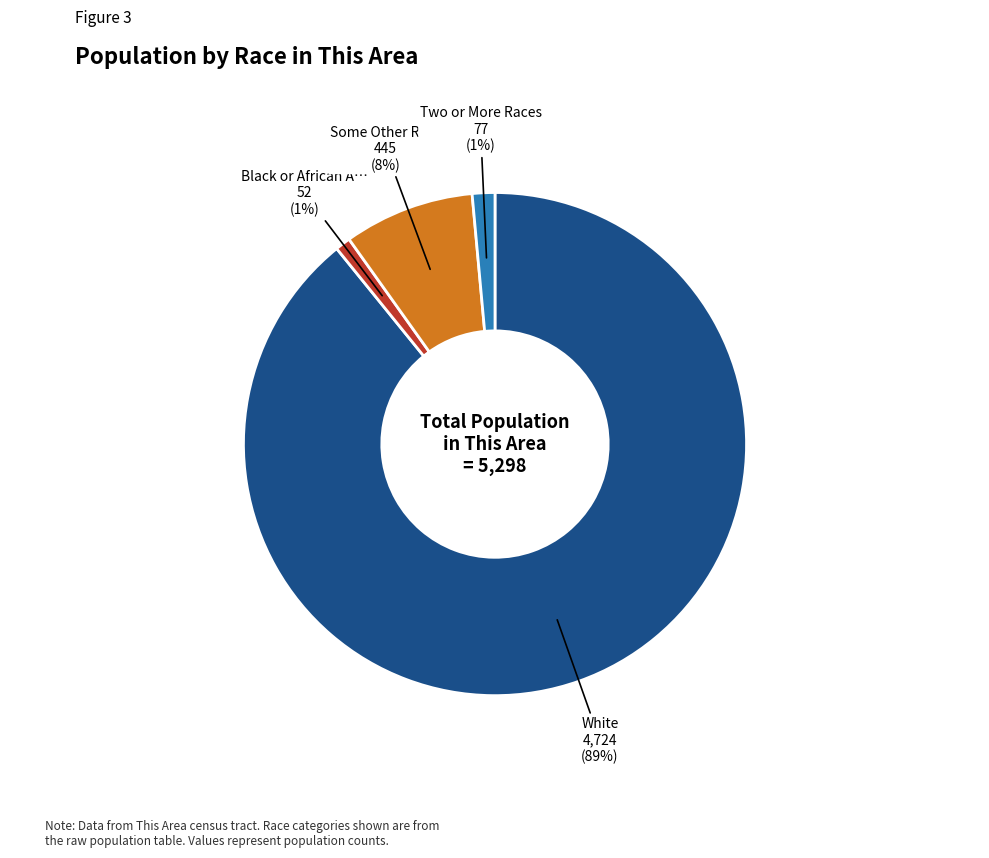

Does any single category account for the majority?

Yes